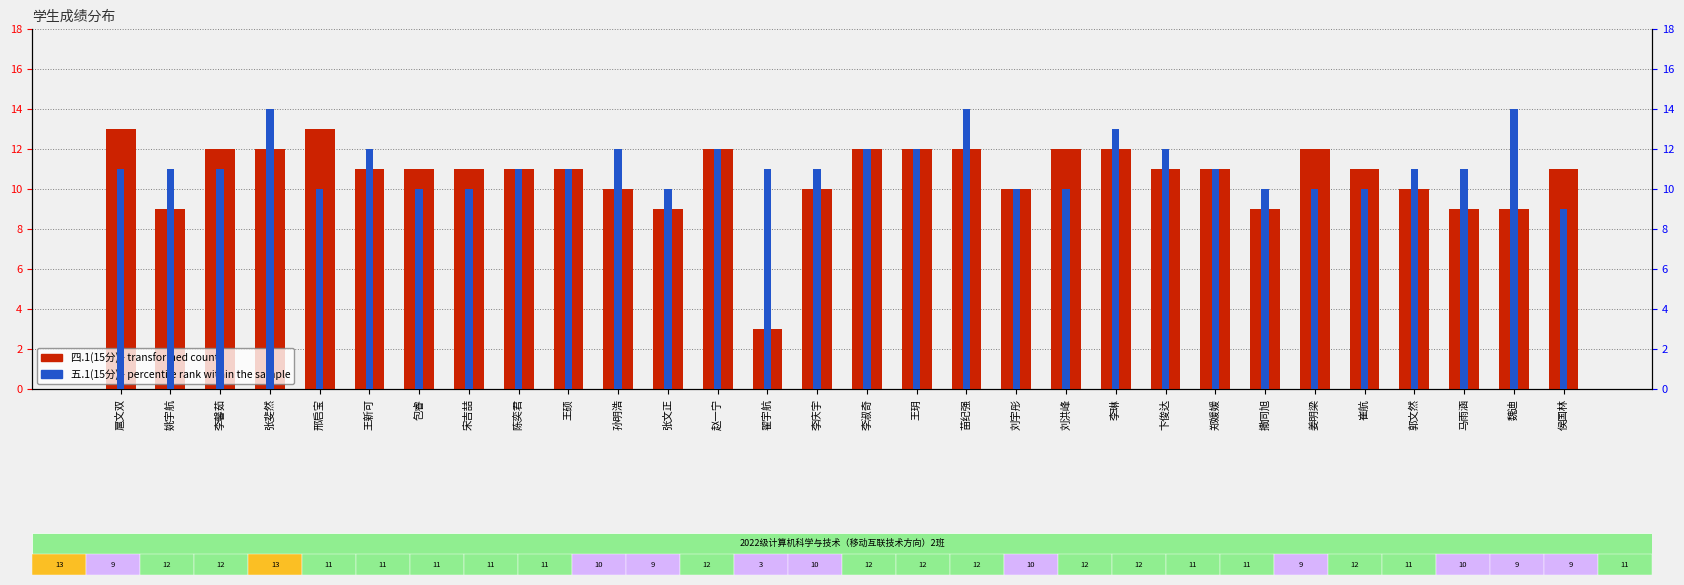

What is the maximum value for 五.1(15分)?

14